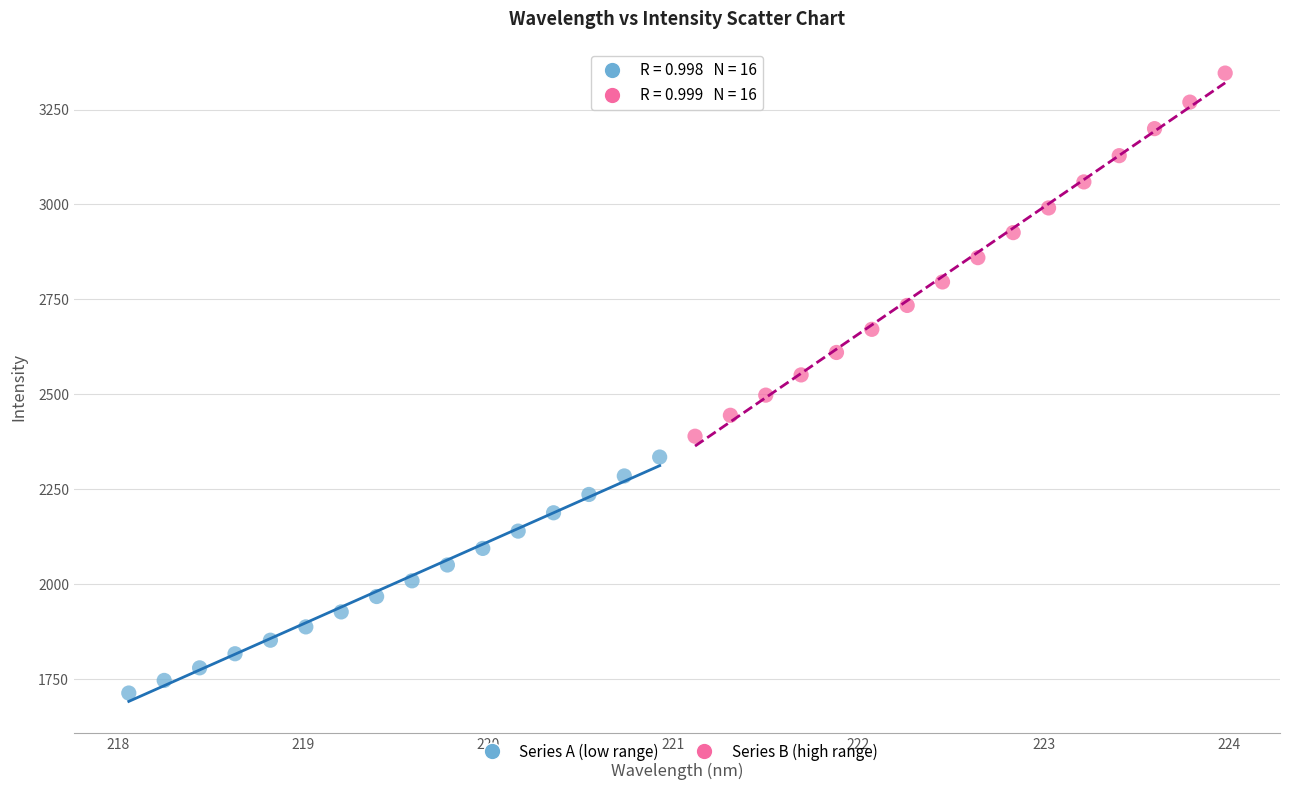

Which series reaches the maximum Y coordinate?

Series B (high range)